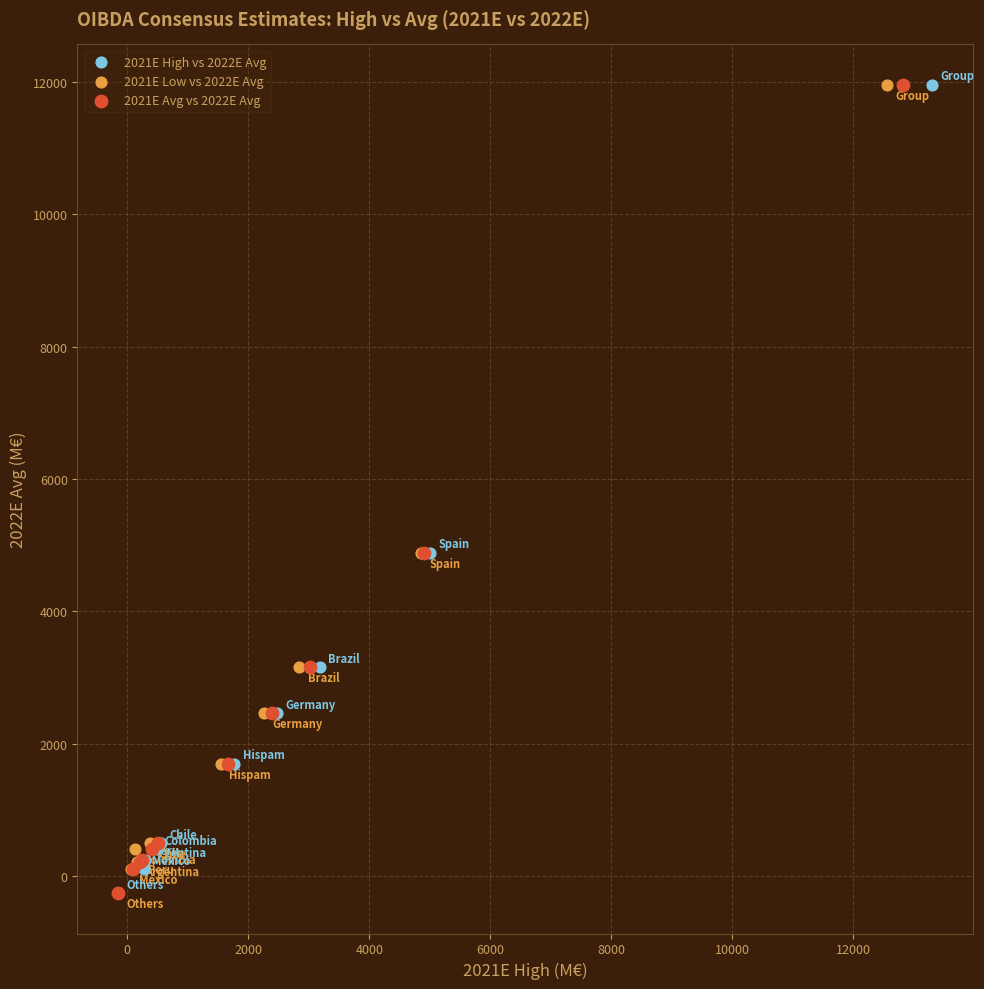

What are all the series names shown in the legend?

2021E High vs 2022E Avg, 2021E Low vs 2022E Avg, 2021E Avg vs 2022E Avg